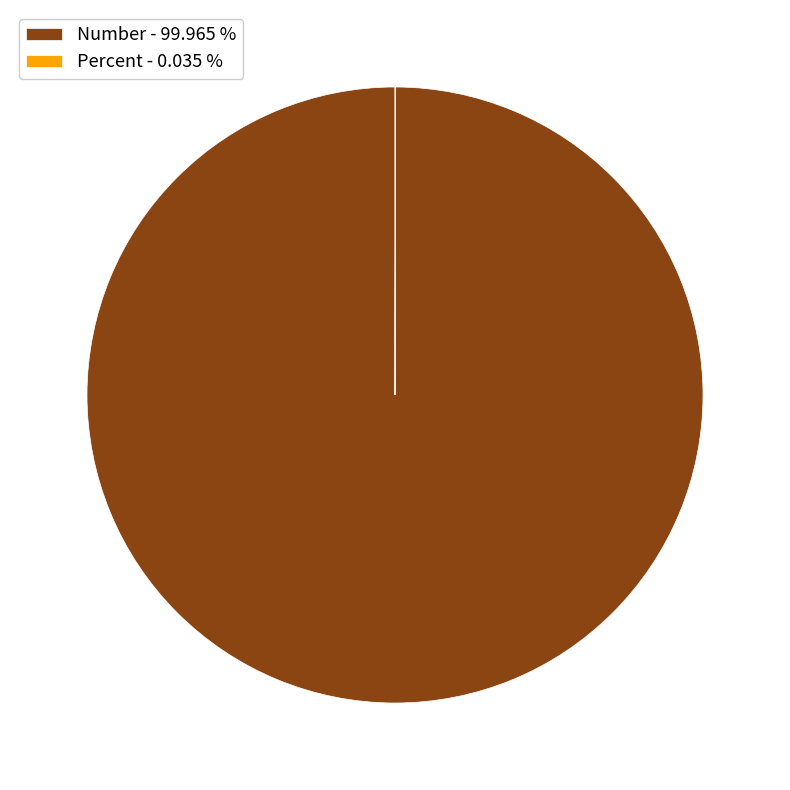

Is there a majority slice in this chart?

Yes